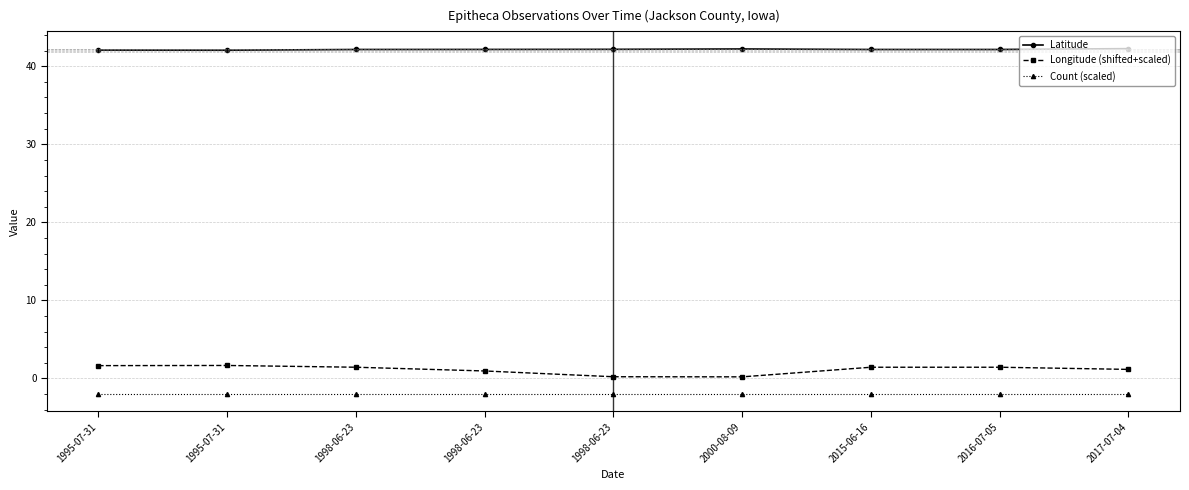

How many series are shown in this chart?

3